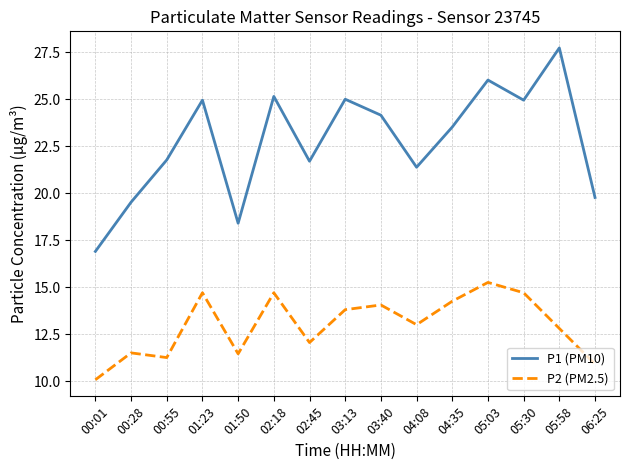

Rank the series by their maximum value, from highest to lowest.

P1 (PM10), P2 (PM2.5)